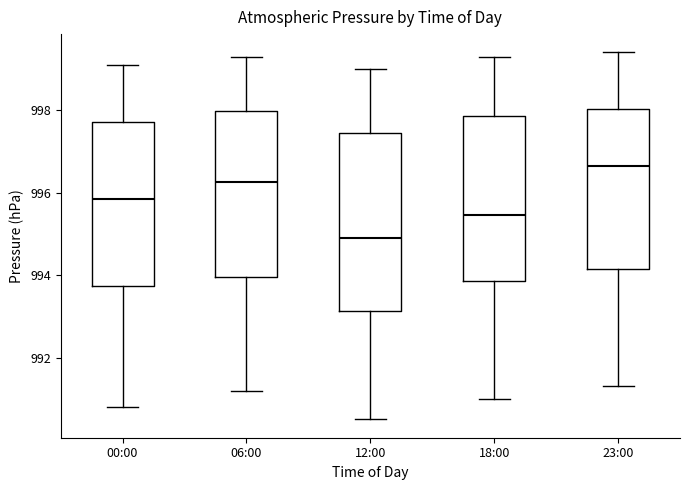

Reading left to right, transcribe this box plot: for each box, give where its median line is, the range the box spans, and where its two whiskers end, as read against the y-axis. The values are not printed on the chart, so give them approximately, as read against the axis.

00:00: median 995.8, box 993.8 to 997.8, whiskers 990.8 to 999.2
06:00: median 996.2, box 994.0 to 998.0, whiskers 991.2 to 999.4
12:00: median 995.0, box 993.2 to 997.4, whiskers 990.6 to 999.0
18:00: median 995.4, box 993.8 to 997.8, whiskers 991.0 to 999.4
23:00: median 996.6, box 994.2 to 998.0, whiskers 991.4 to 999.4